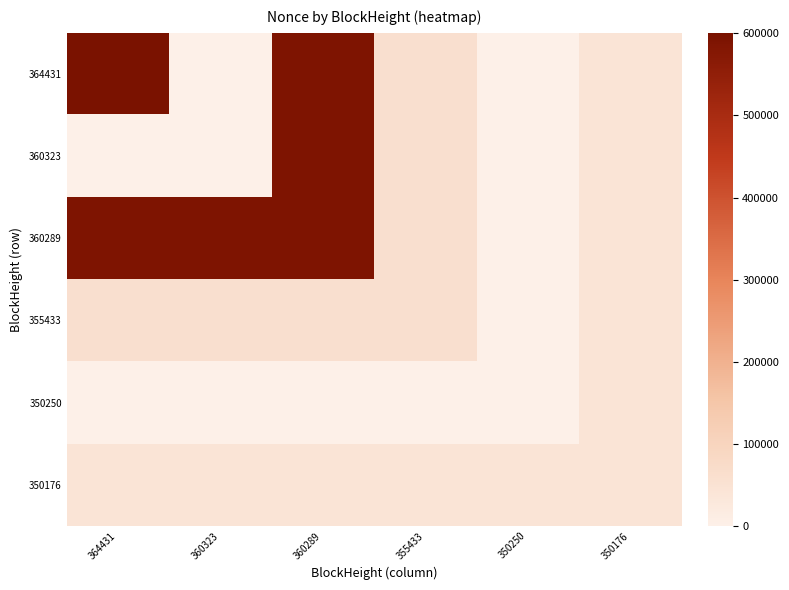

Rank the series at 355433 from highest to lowest value.

364431, 360323, 360289, 355433, 350176, 350250